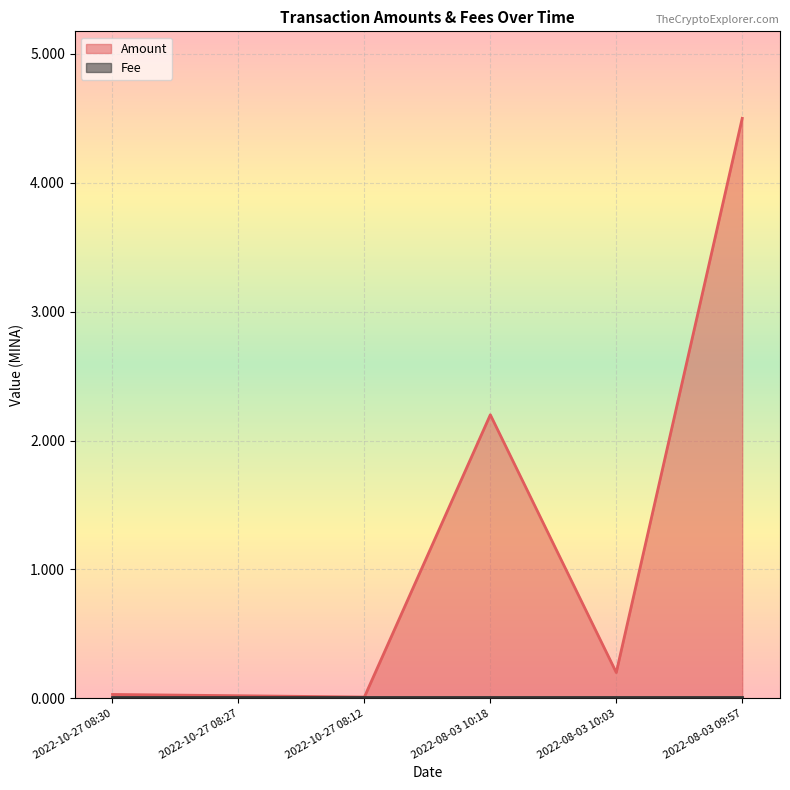

Reading right to left, list all the values displayed in this chart.

4.5	0.2	2.2	0.0	0.0	0.0